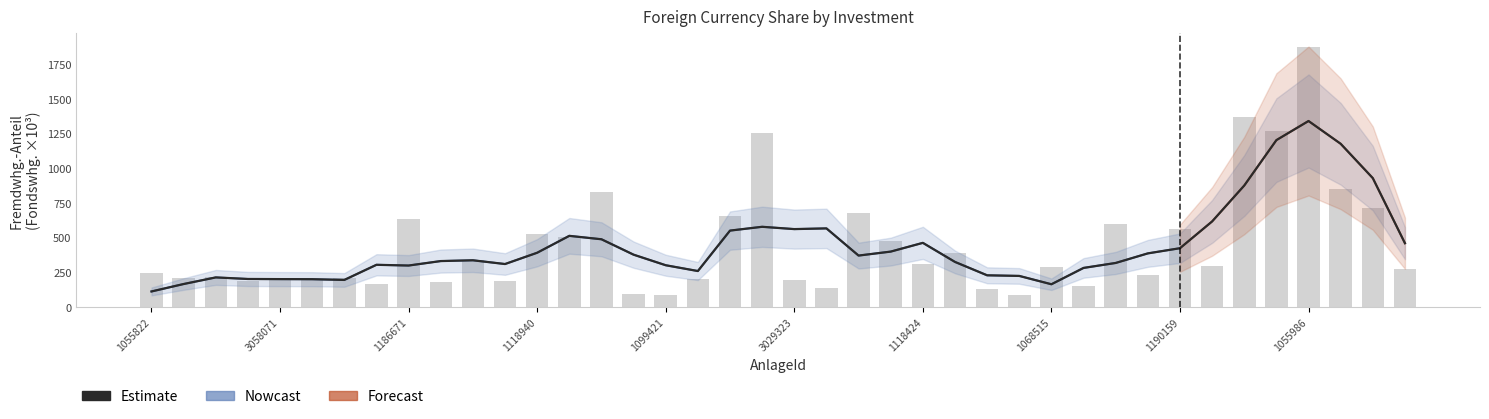

What is the label of the 36th bar from the right?

3058071